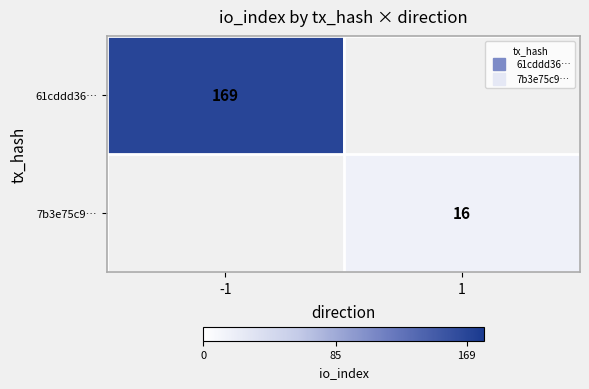

What is the maximum value for 61cddd36…?

169.0